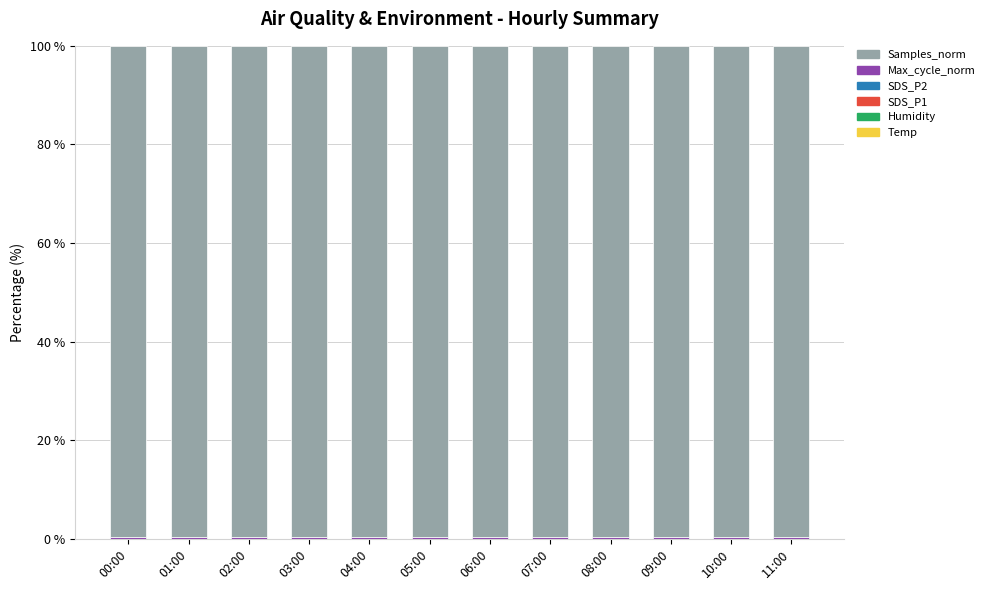

Is it true that SDS_P2 equals 0.0 at 09:00?

True